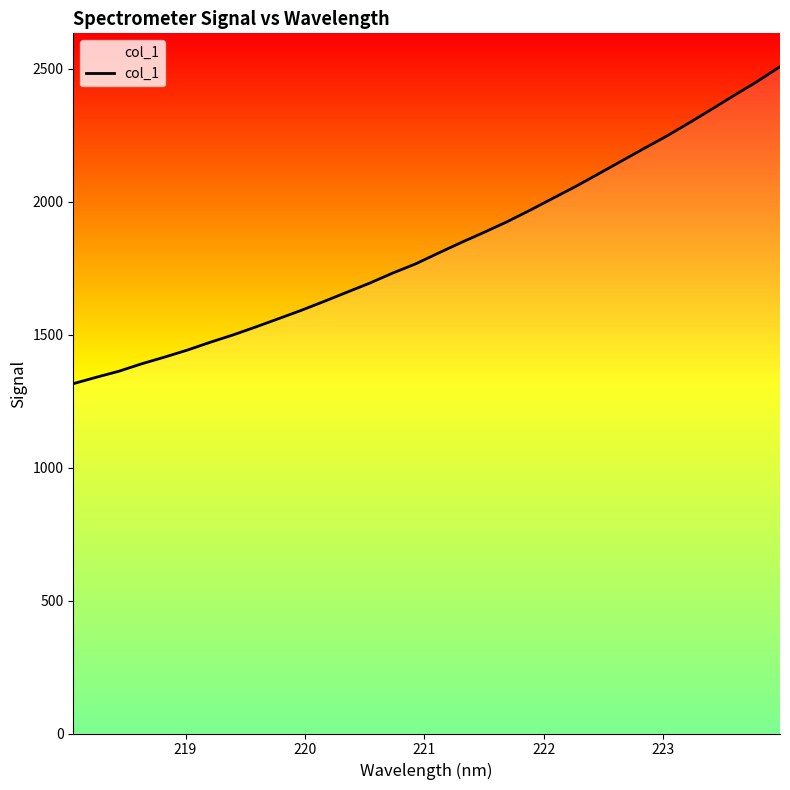

Reading right to left, list all the values displayed in this chart.

2508.1	2452.3	2400.7	2347.8	2296.1	2245.9	2199.0	2151.2	2103.5	2056.2	2011.7	1967.0	1924.0	1884.6	1846.4	1806.7	1766.1	1731.7	1694.2	1659.9	1625.4	1591.8	1560.4	1529.1	1499.1	1471.4	1442.2	1415.7	1390.6	1362.6	1339.7	1315.8